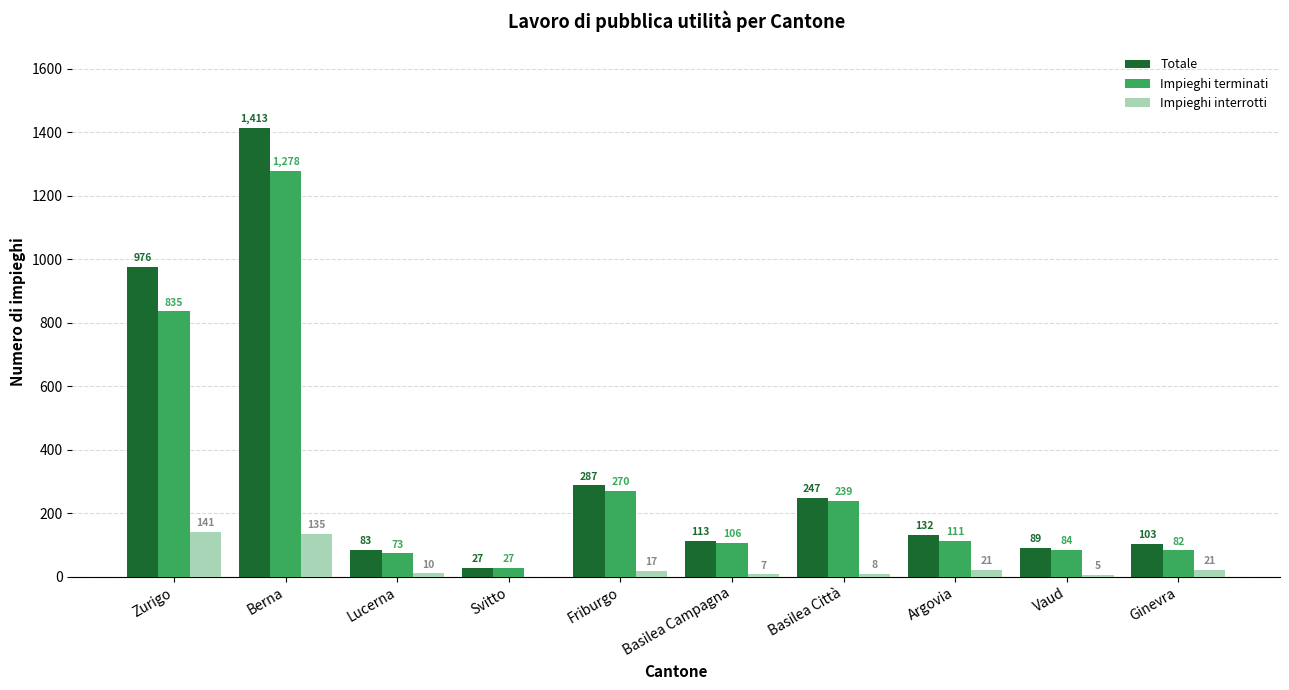

Reading right to left, list all the values displayed in this chart.

Totale: Ginevra=103	Vaud=89	Argovia=132	Basilea Città=247	Basilea Campagna=113	Friburgo=287	Svitto=27	Lucerna=83	Berna=1413	Zurigo=976
Impieghi terminati: Ginevra=82	Vaud=84	Argovia=111	Basilea Città=239	Basilea Campagna=106	Friburgo=270	Svitto=27	Lucerna=73	Berna=1278	Zurigo=835
Impieghi interrotti: Ginevra=21	Vaud=5	Argovia=21	Basilea Città=8	Basilea Campagna=7	Friburgo=17	Svitto=0	Lucerna=10	Berna=135	Zurigo=141